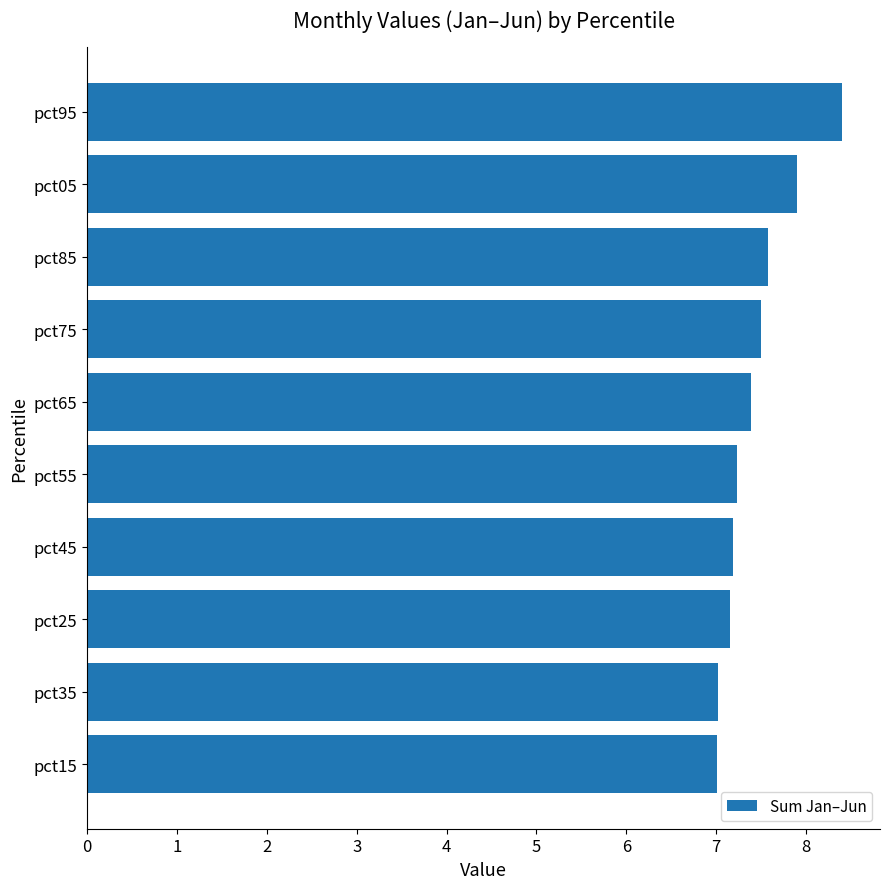

How many bars are there in total?

10